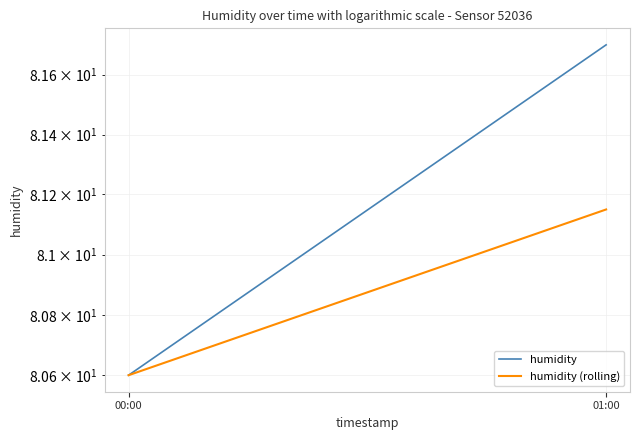

List the series in order of their overall mean, highest first.

humidity, humidity (rolling)